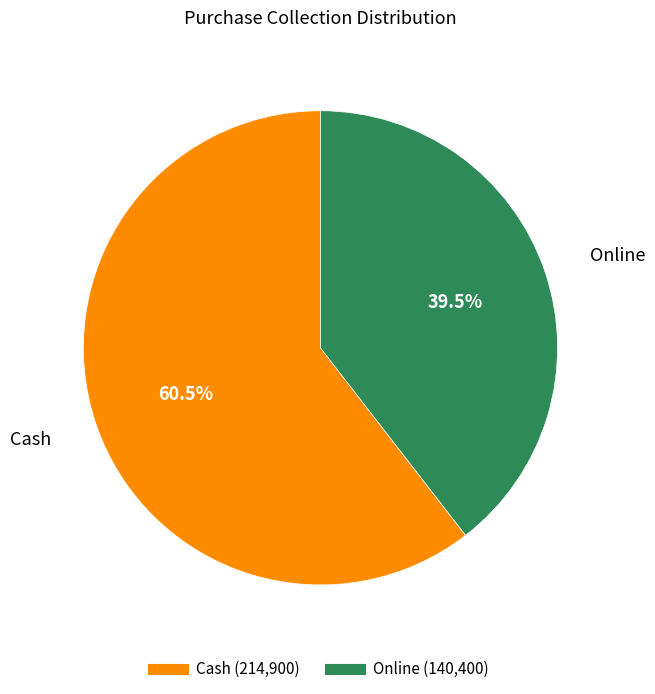

Combined, do Online and Cash account for over 50%?

Yes